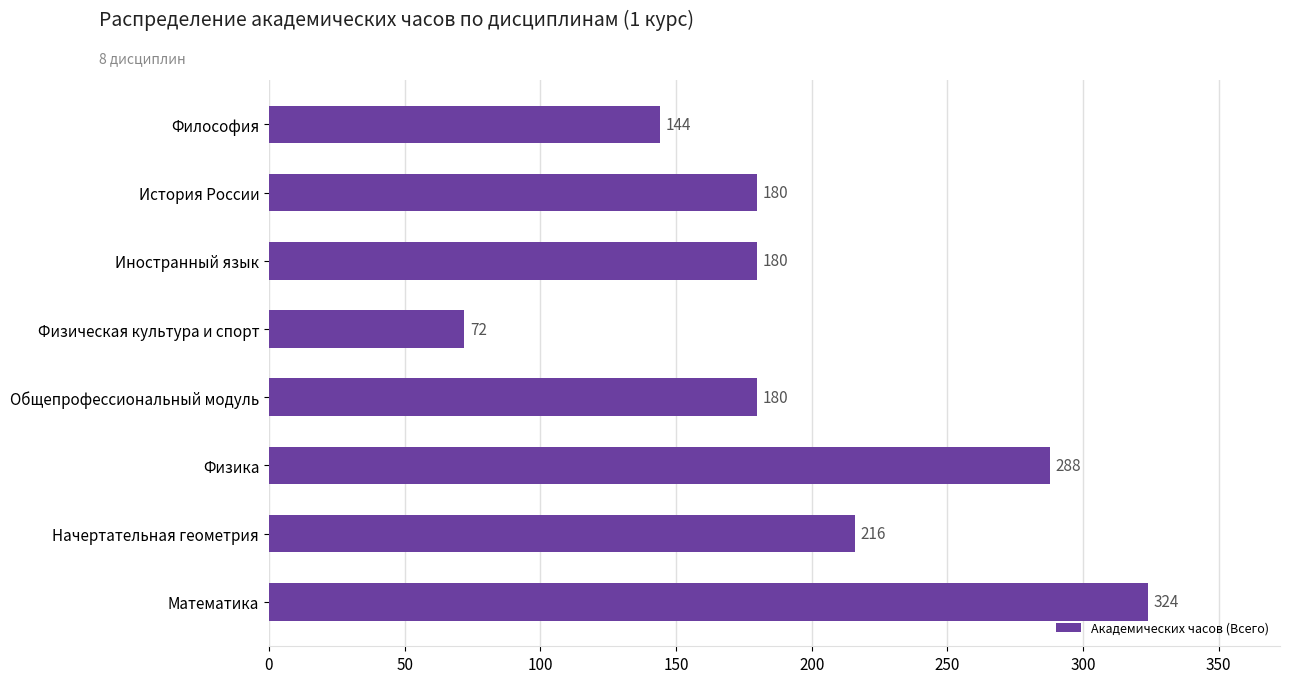

Are the bars grouped side by side (vs. stacked)?

No